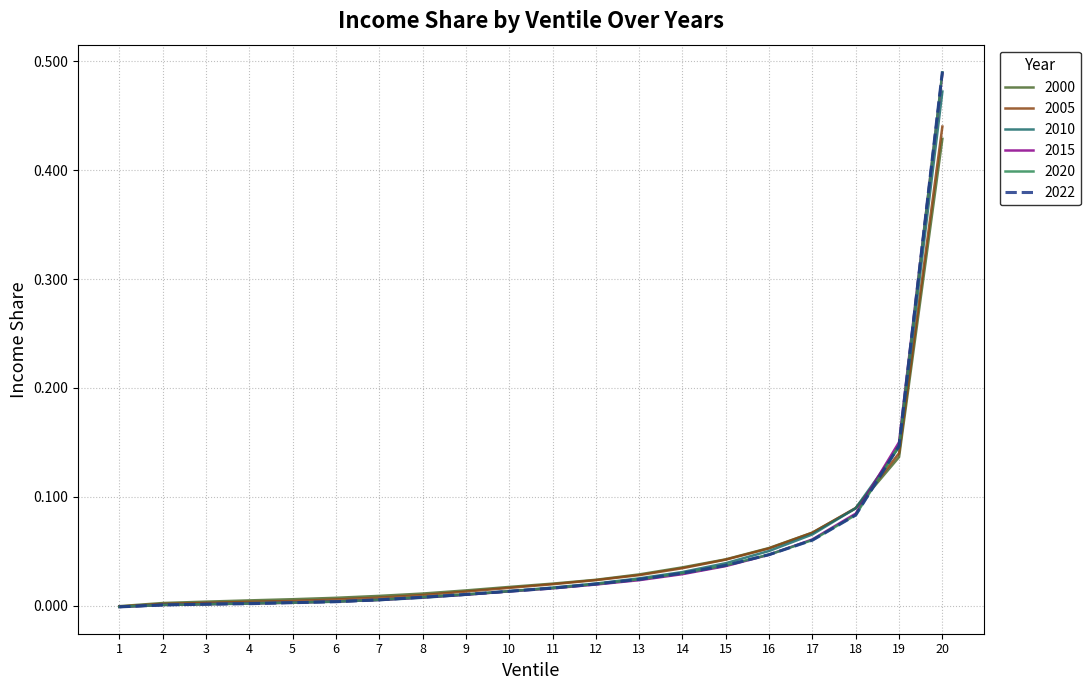

Does the chart display data point markers on the line(s)?

No